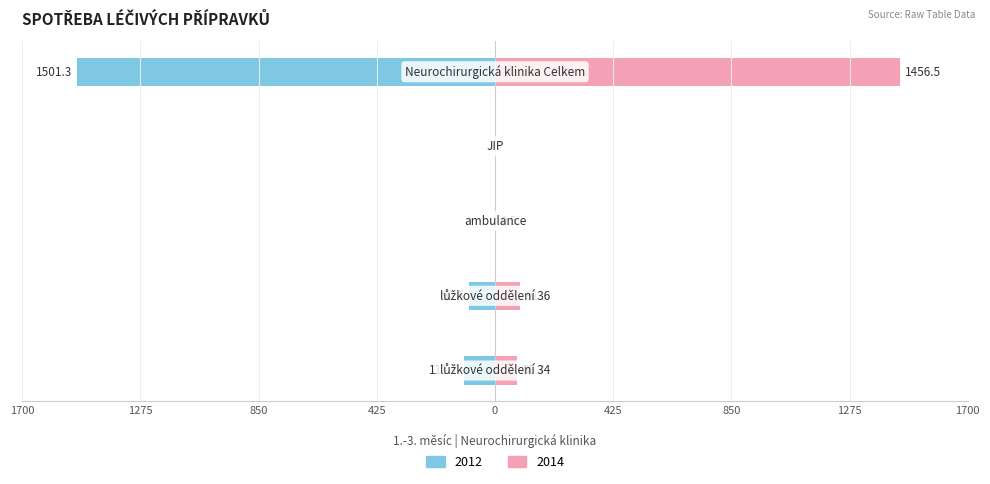

What is the average value of the 2012 series?

-341.1